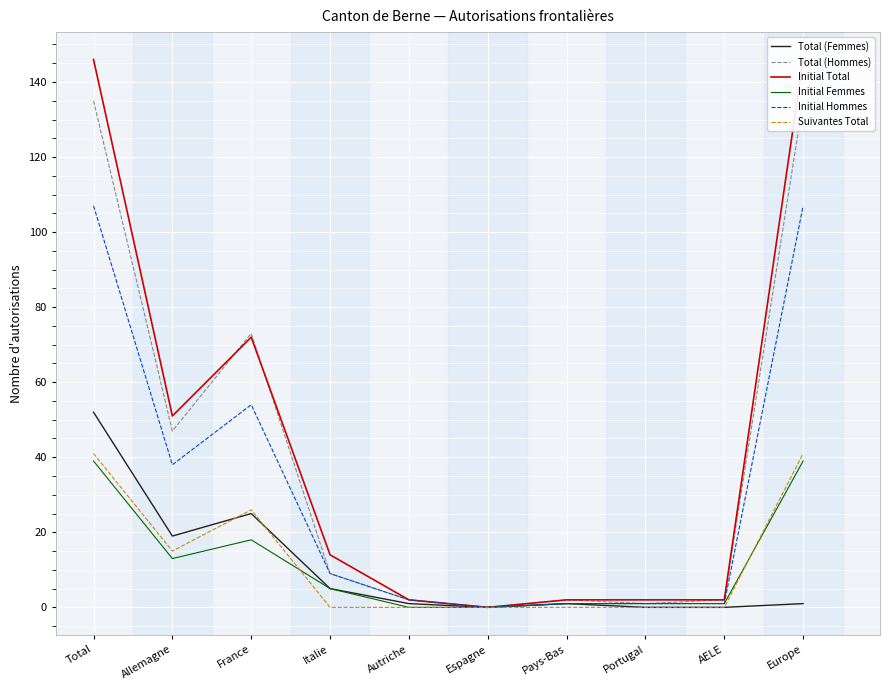

What position from the right is Total?

10